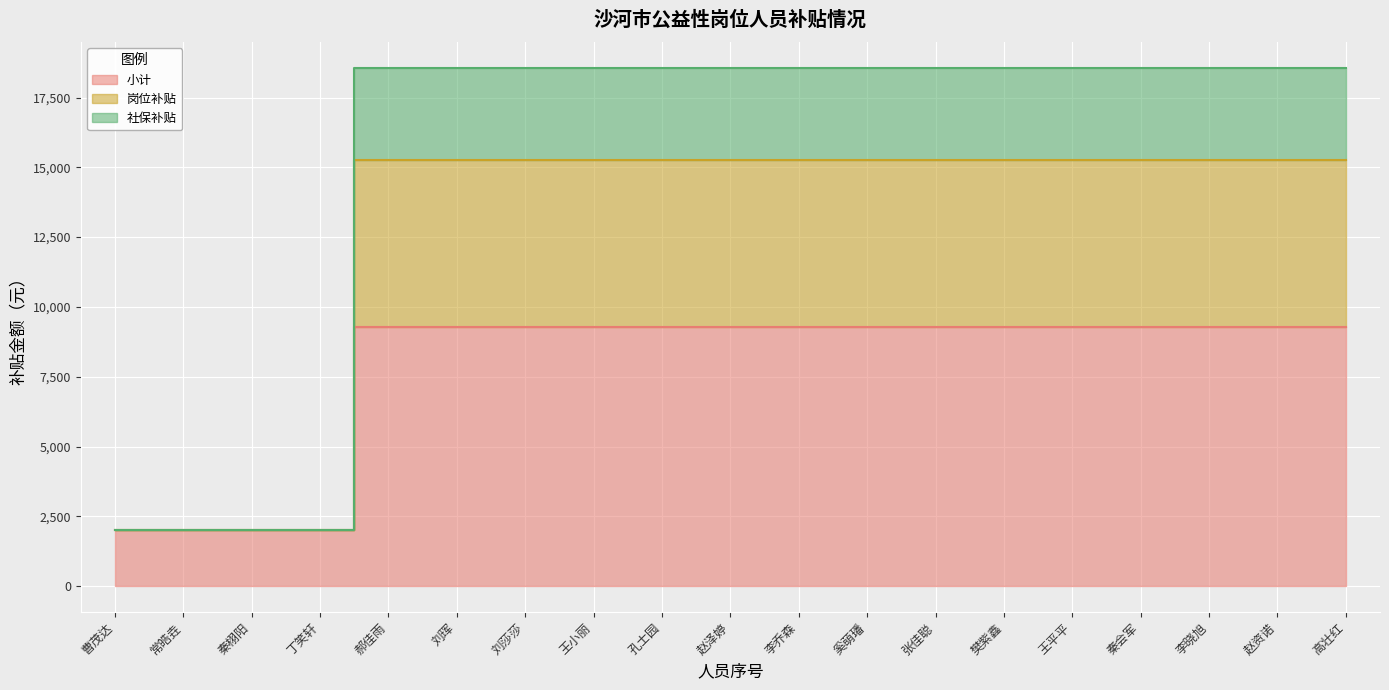

True or false: 社保补贴 has a value of 15279.7 at 郝佳雨.

True